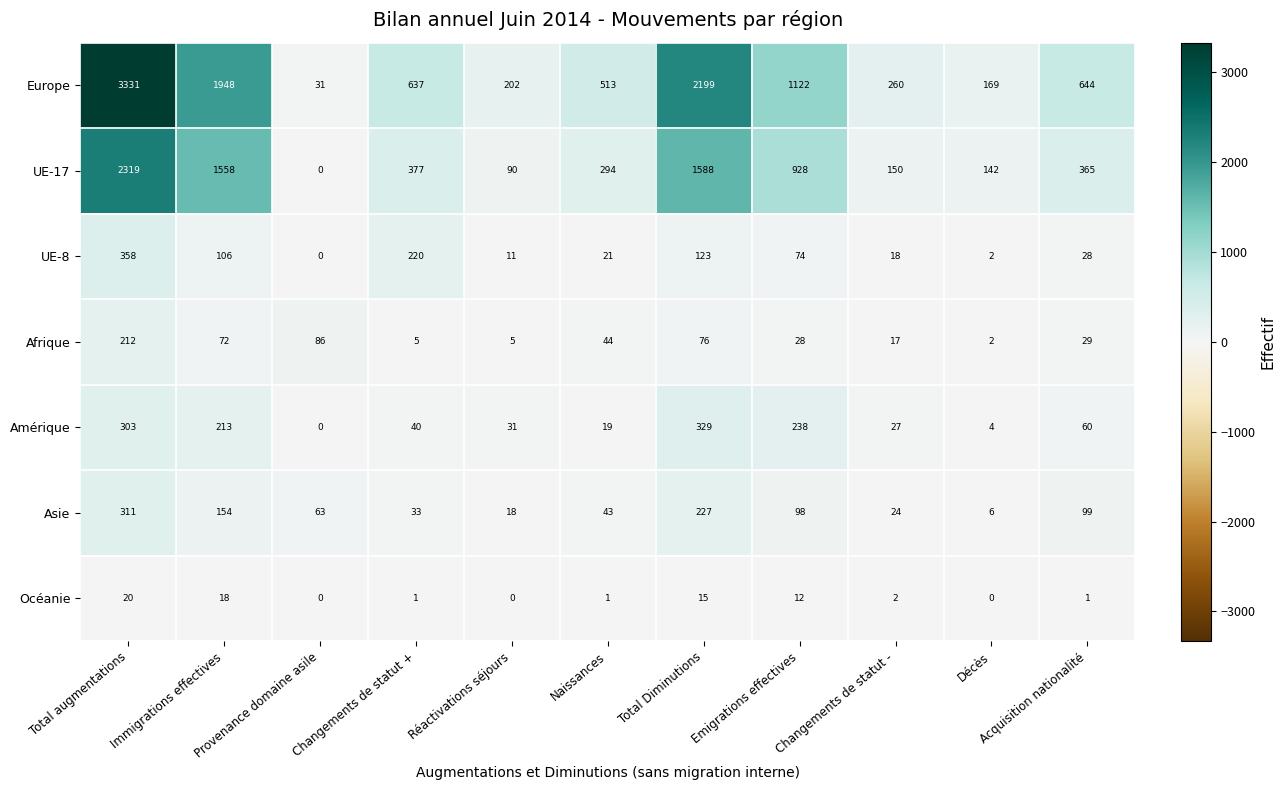

What is the total value across all series at Décès?

325